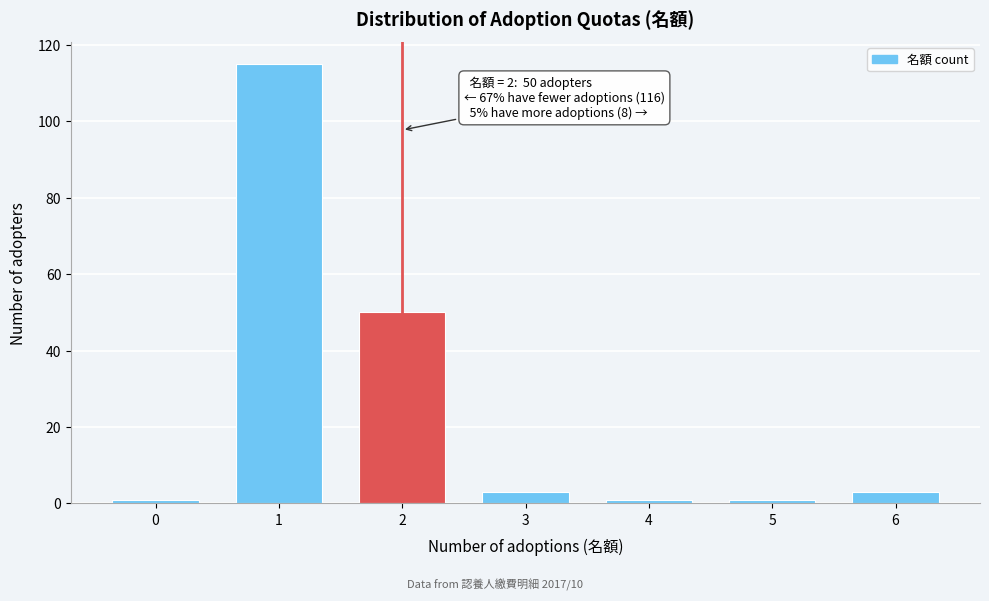

Reading left to right, extract all data points from this chart.

1	115	50	3	1	1	3